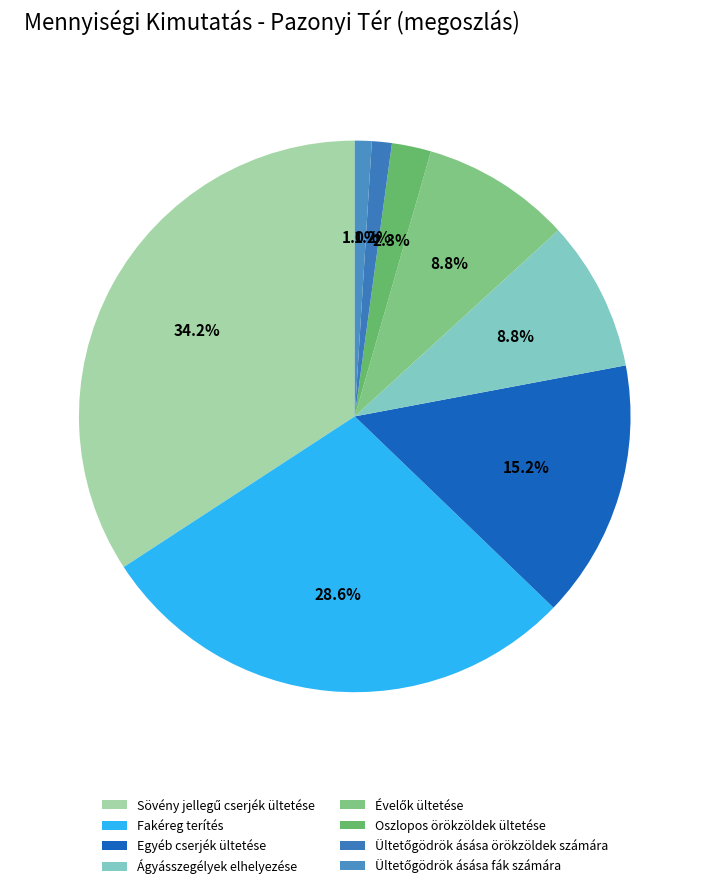

The Egyéb cserjék ültetése slice represents 27% of the pie. True or false?

False